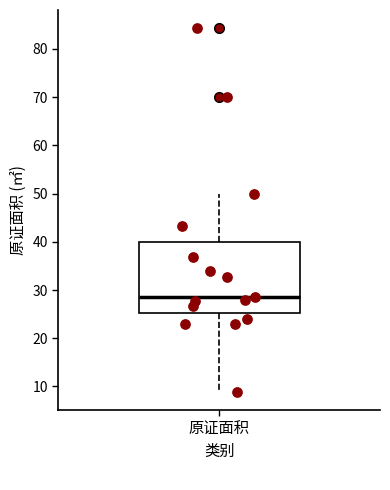

Read this box plot against the y-axis: the position of the median line, the range covered by the box, and the ends of both whiskers. The values are not printed on the chart, so give them approximately, as read against the axis.

median 29, box 25 to 40, whiskers 9 to 50